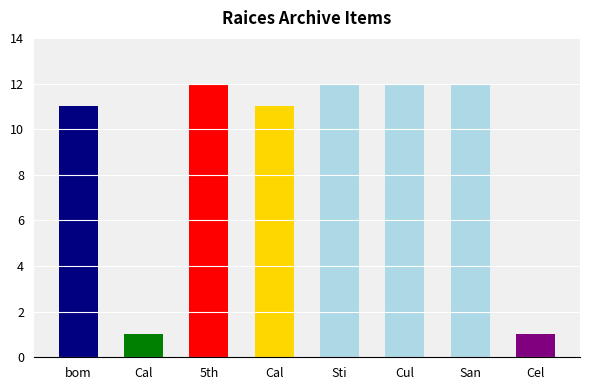

Count the number of data series in this chart.

1